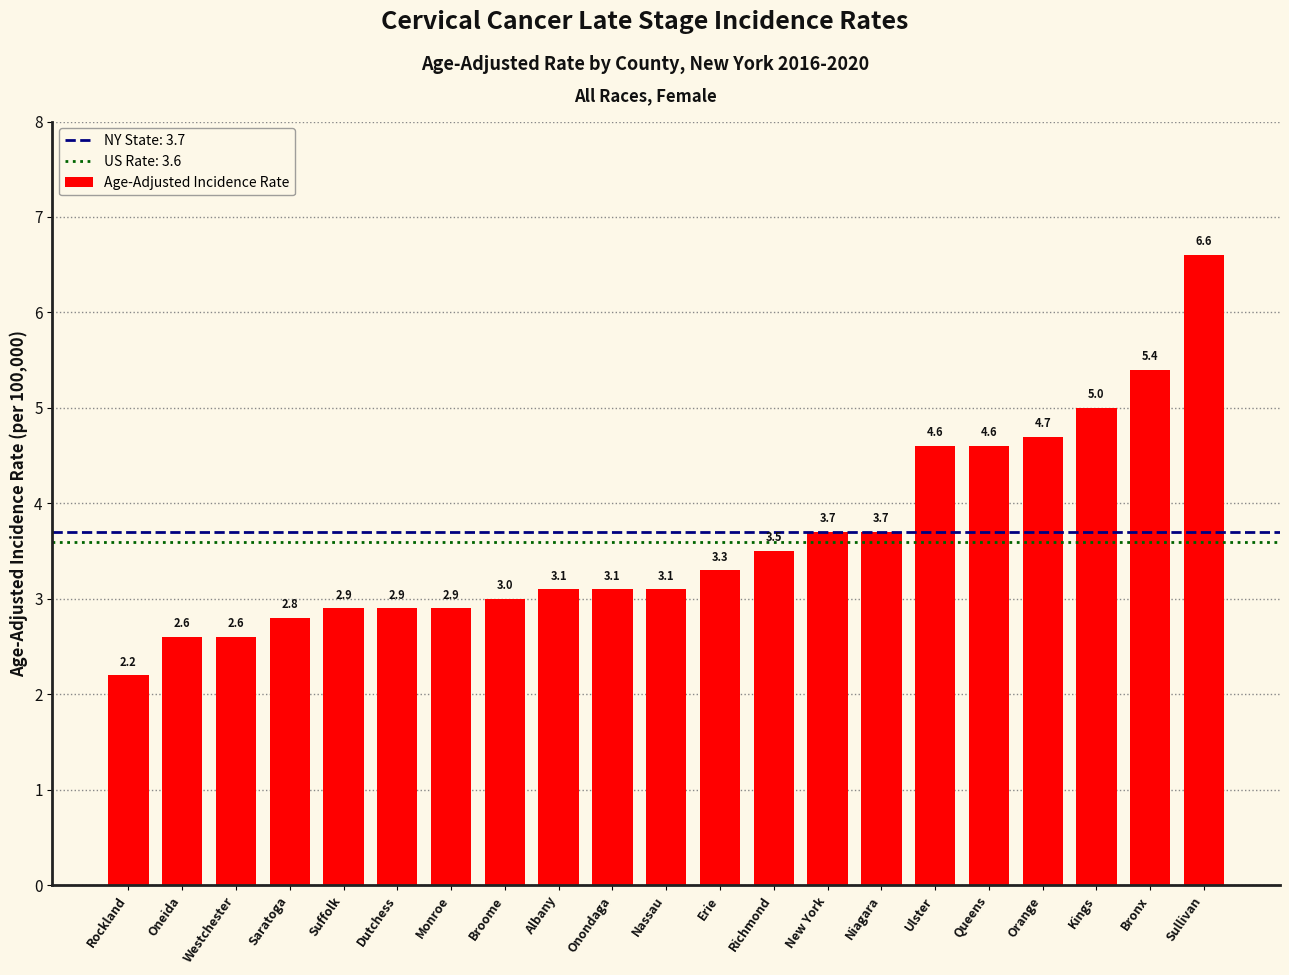

Which category has the lowest value across all series?

Rockland